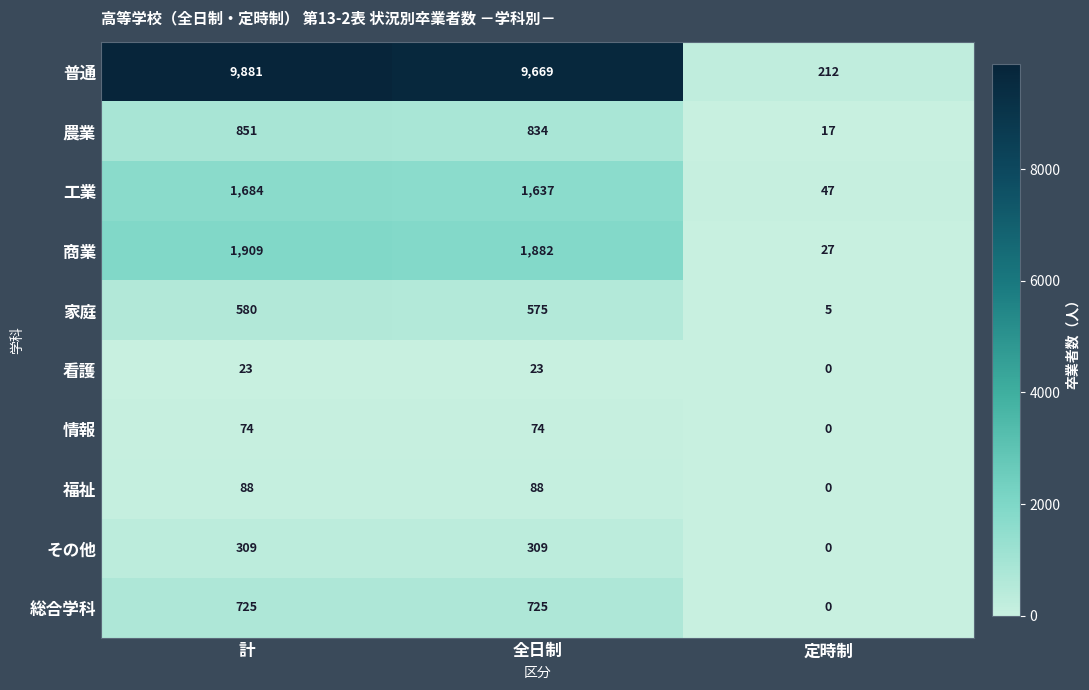

Which label corresponds to the largest value in the chart?

計